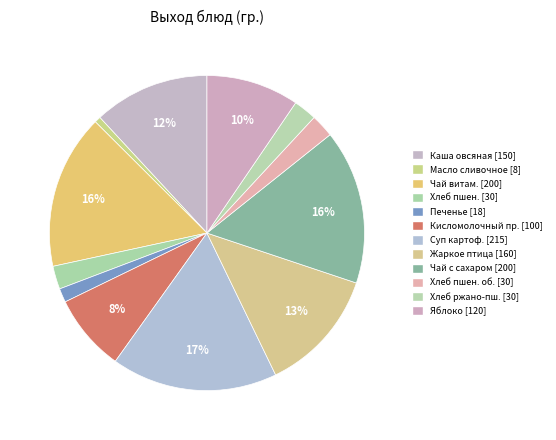

To the nearest percent, what is the average slice percentage?

8%